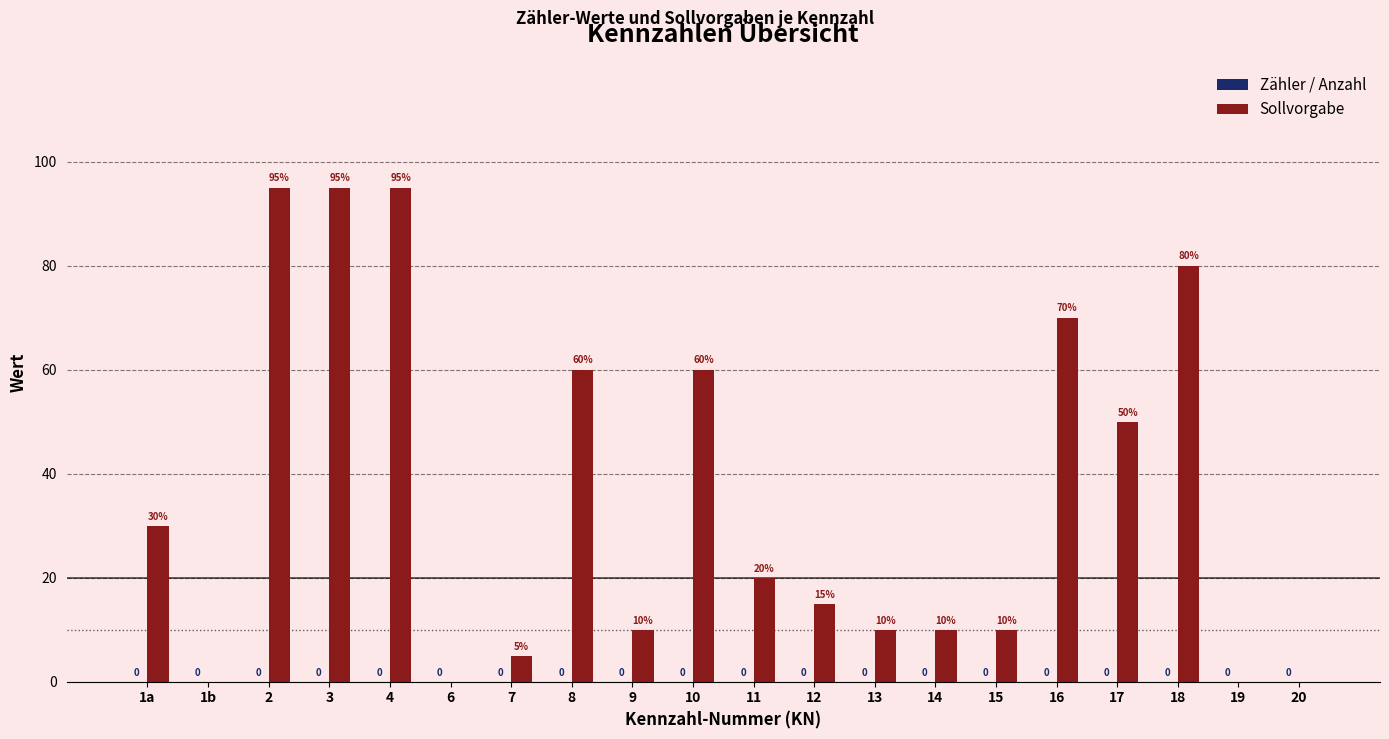

What is the sum of all values?

715